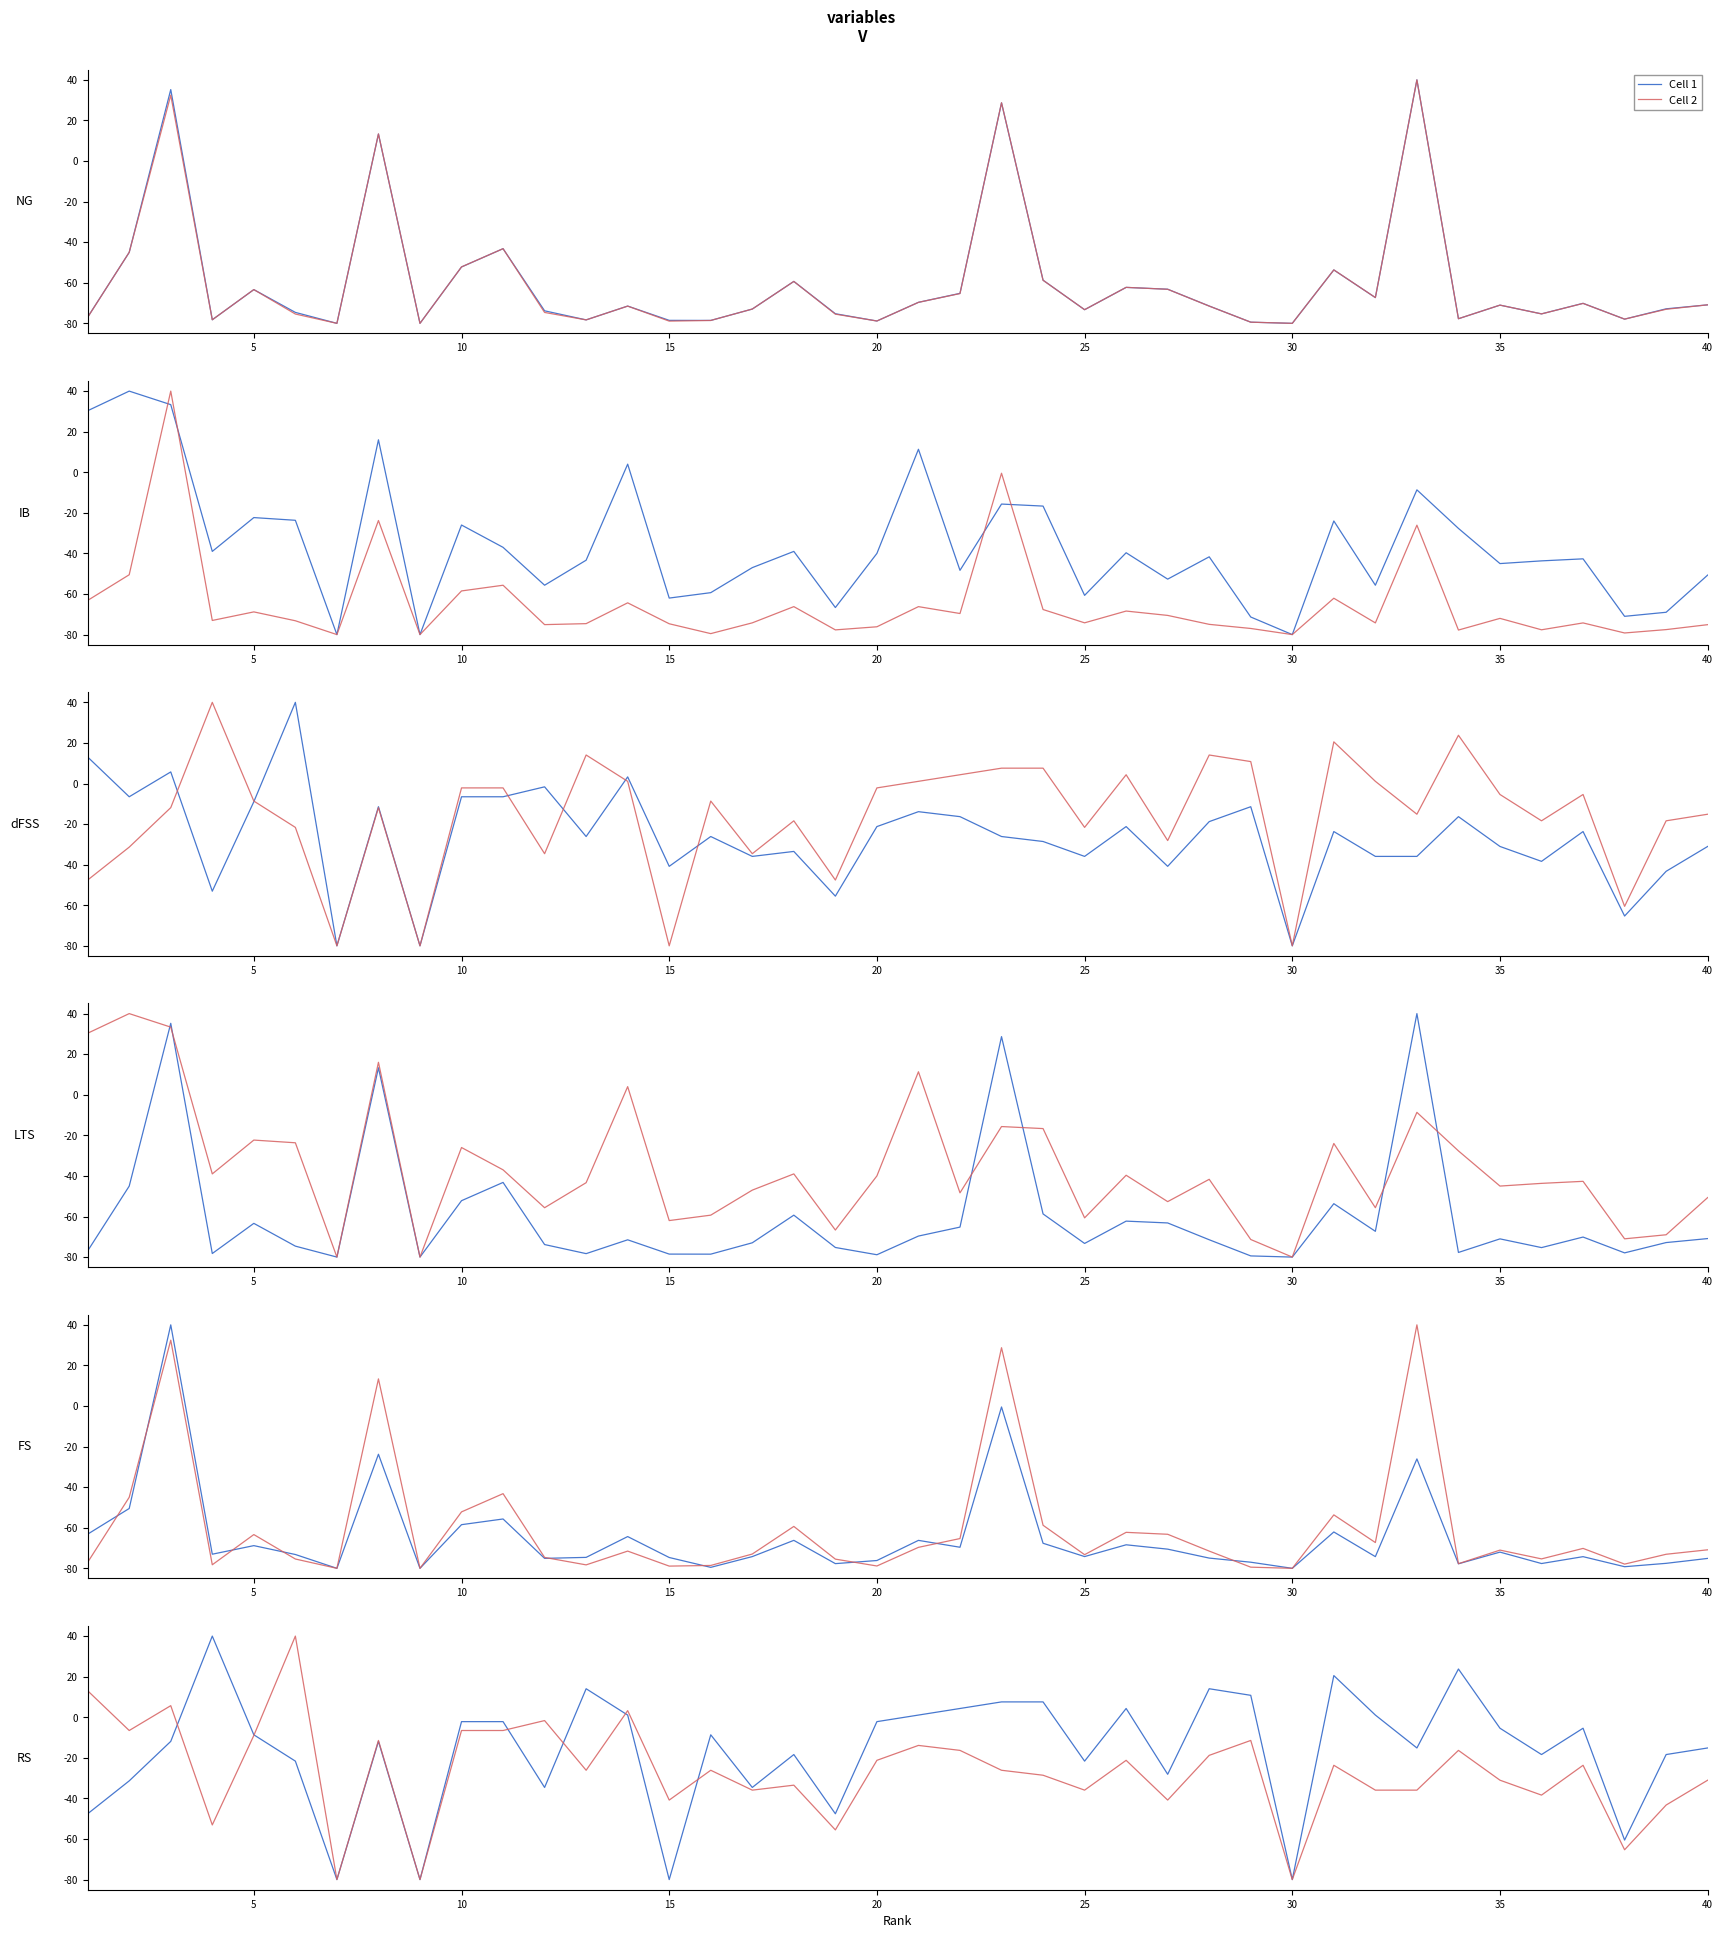

How many values in Cell 1 are below zero?

27